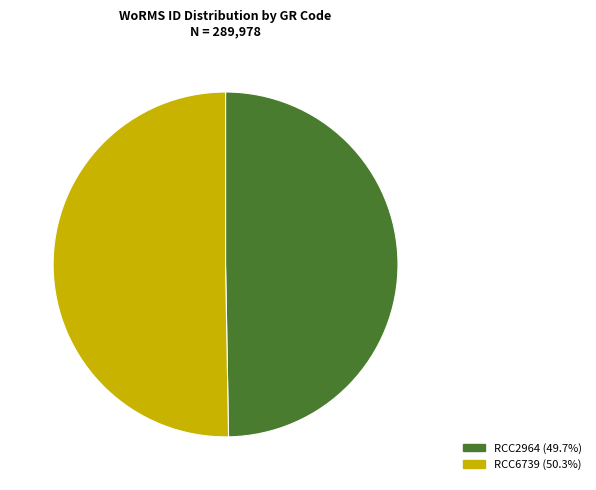

Which category has the smallest portion of the pie?

RCC2964